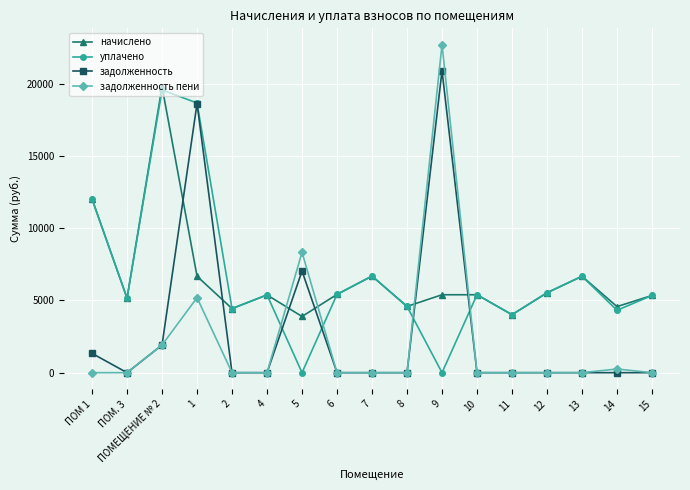

Is it true that уплачено equals 6682.0 at 7?

True